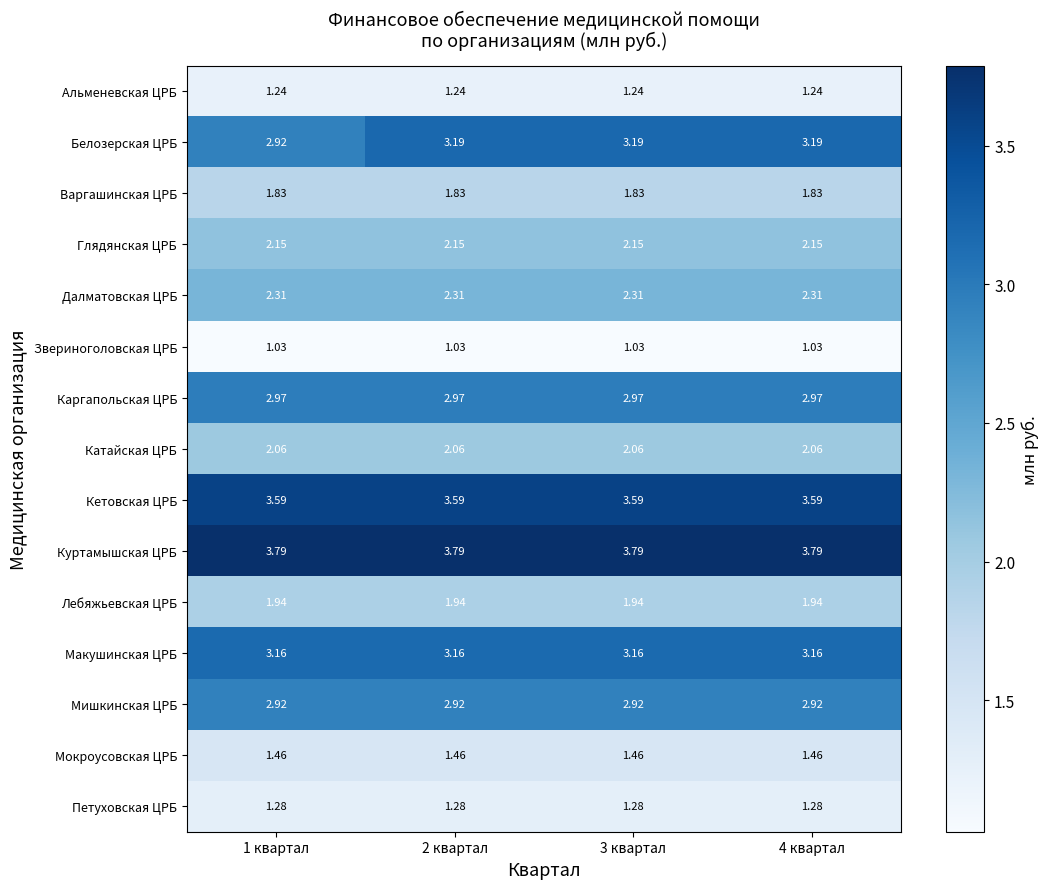

Rank the series at 3 квартал from highest to lowest value.

Куртамышская ЦРБ, Кетовская ЦРБ, Белозерская ЦРБ, Макушинская ЦРБ, Каргапольская ЦРБ, Мишкинская ЦРБ, Далматовская ЦРБ, Глядянская ЦРБ, Катайская ЦРБ, Лебяжьевская ЦРБ, Варгашинская ЦРБ, Мокроусовская ЦРБ, Петуховская ЦРБ, Альменевская ЦРБ, Звериноголовская ЦРБ